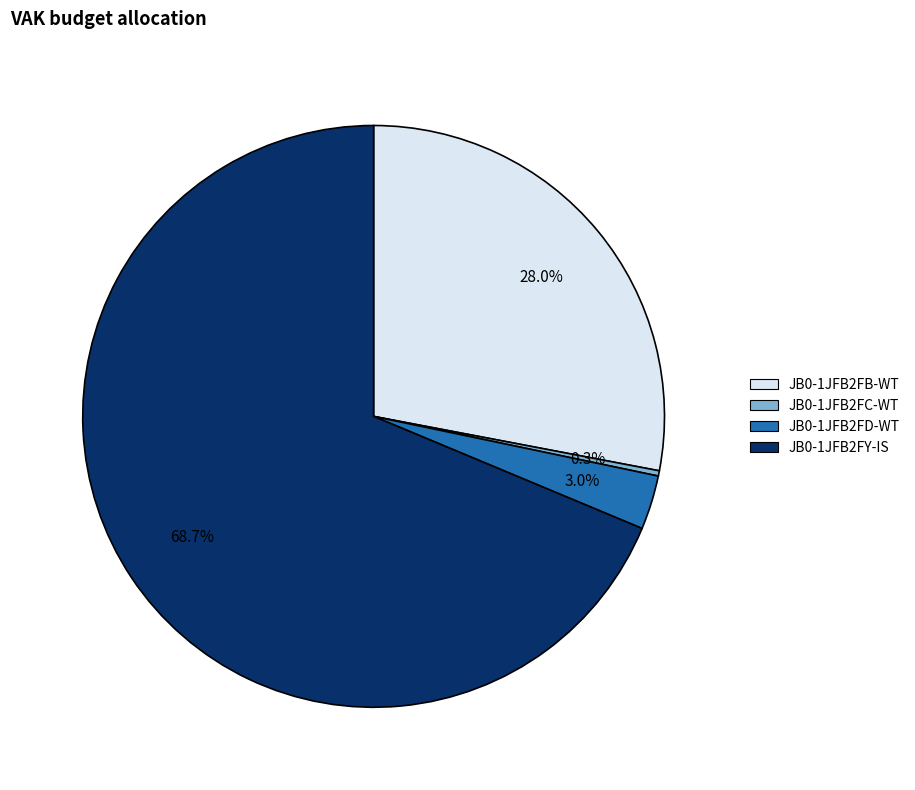

What is the ratio of the value at JB0-1JFB2FC-WT to the value at JB0-1JFB2FD-WT?

0.1